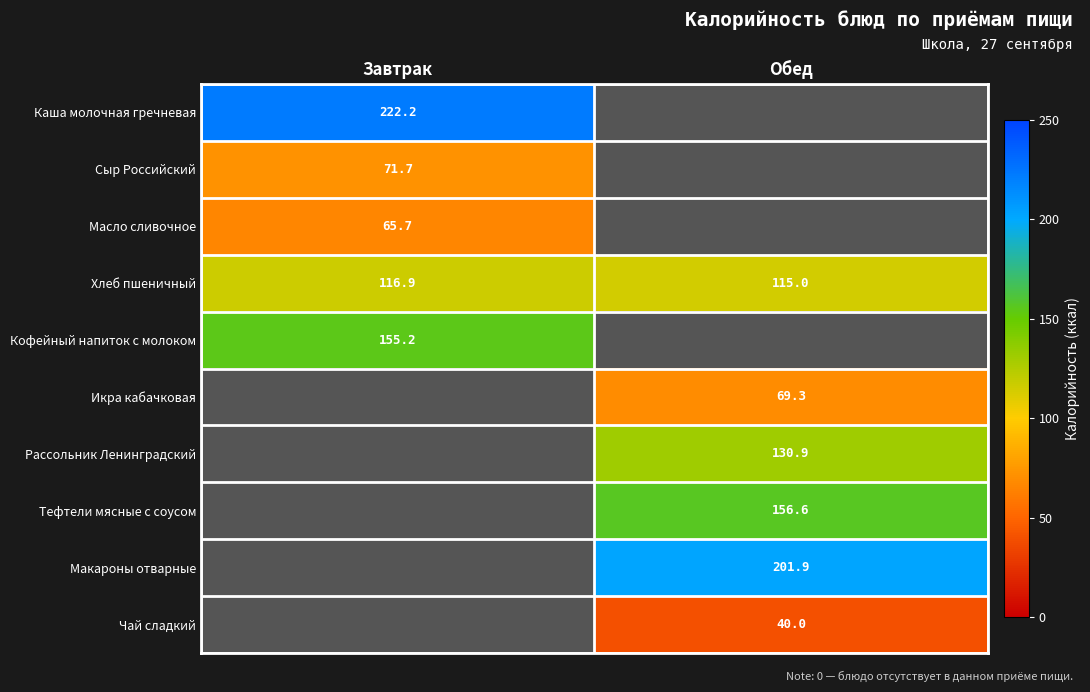

At which label is Хлеб пшеничный closest to 115?

Обед